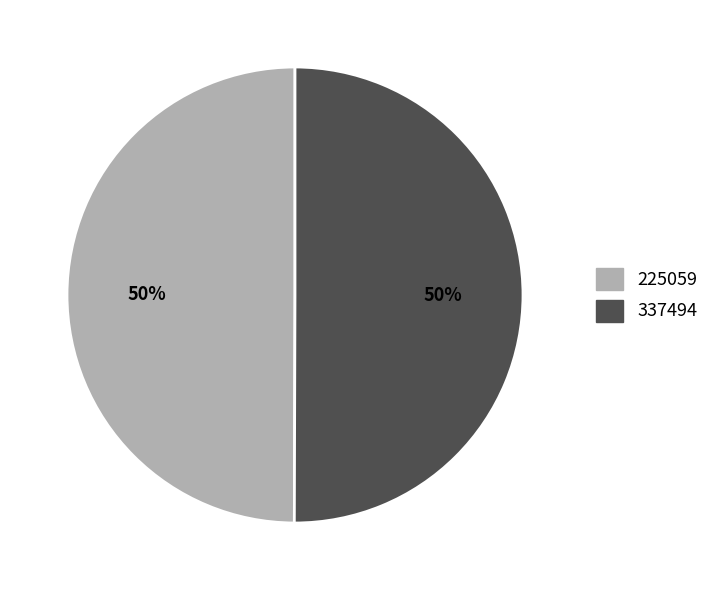

Approximately how many times larger is the value at 337494 compared to 225059?

1.0